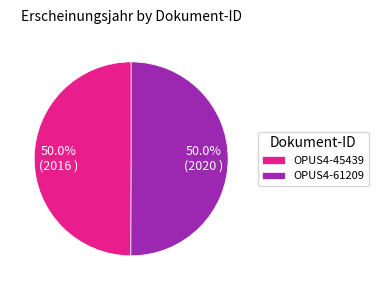

The OPUS4-45439 slice represents 65% of the pie. True or false?

False